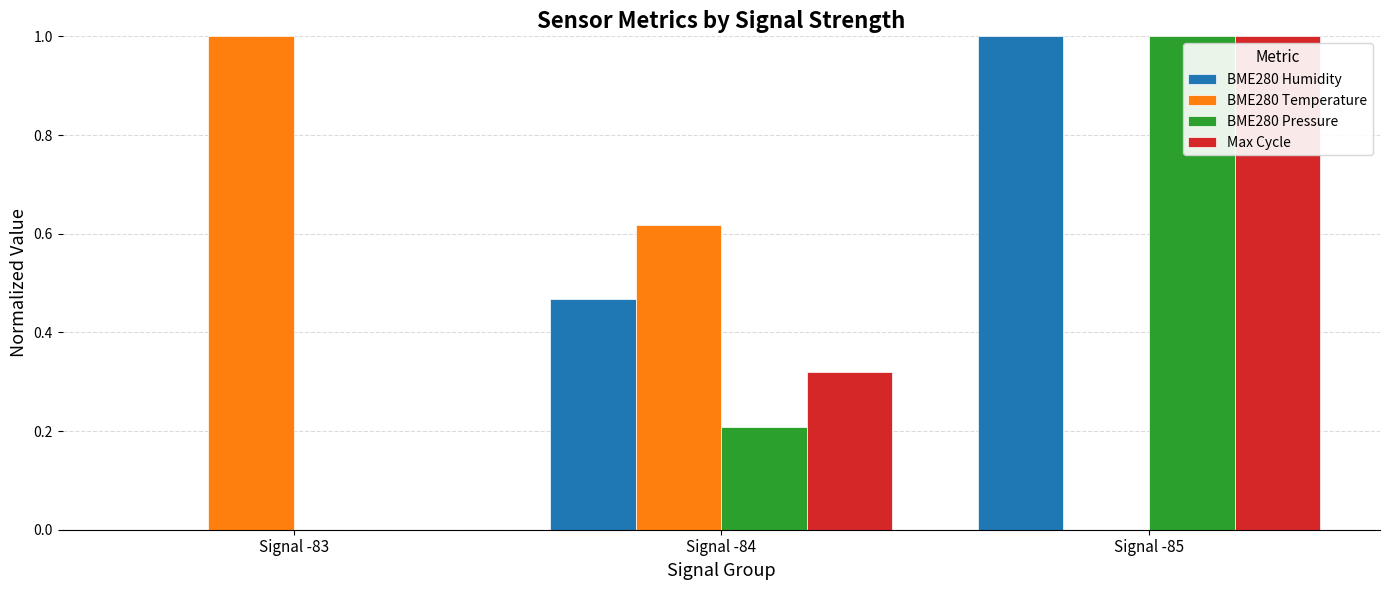

Between Signal -84 and Signal -85, which series saw the biggest shift?

BME280 Pressure